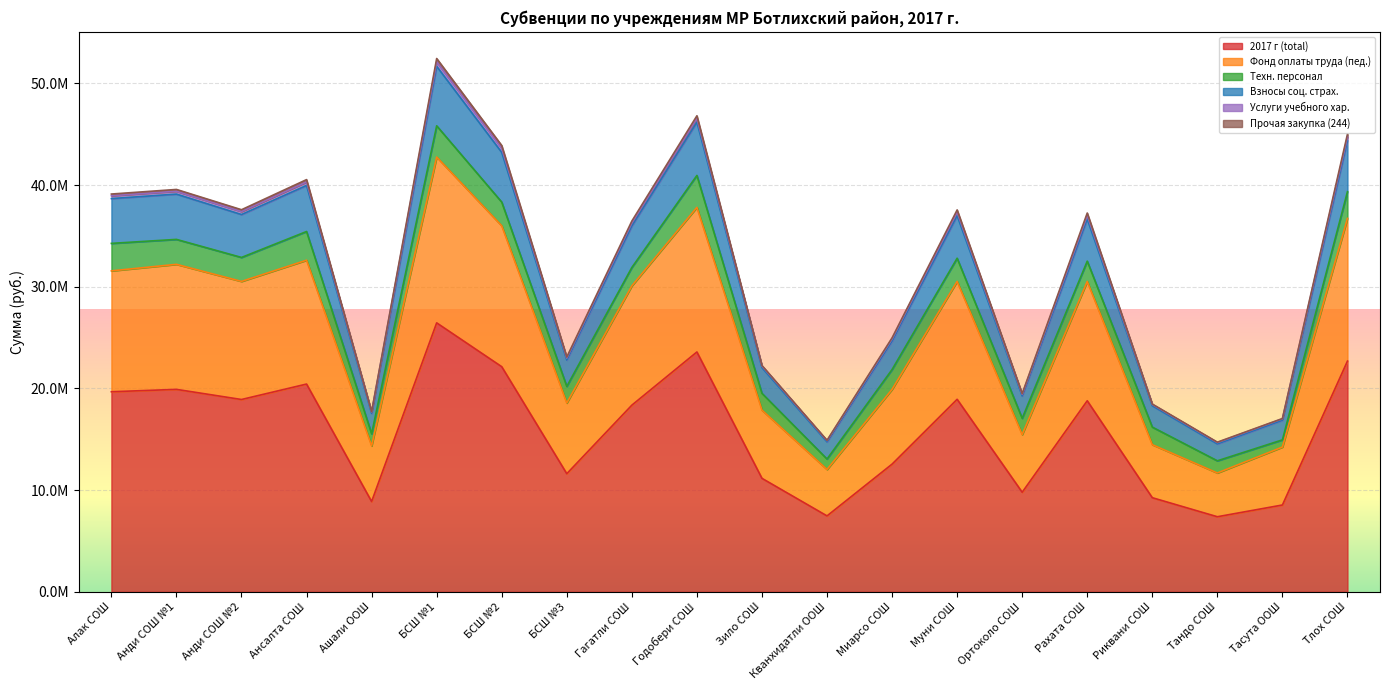

How many data points does each series have?

20